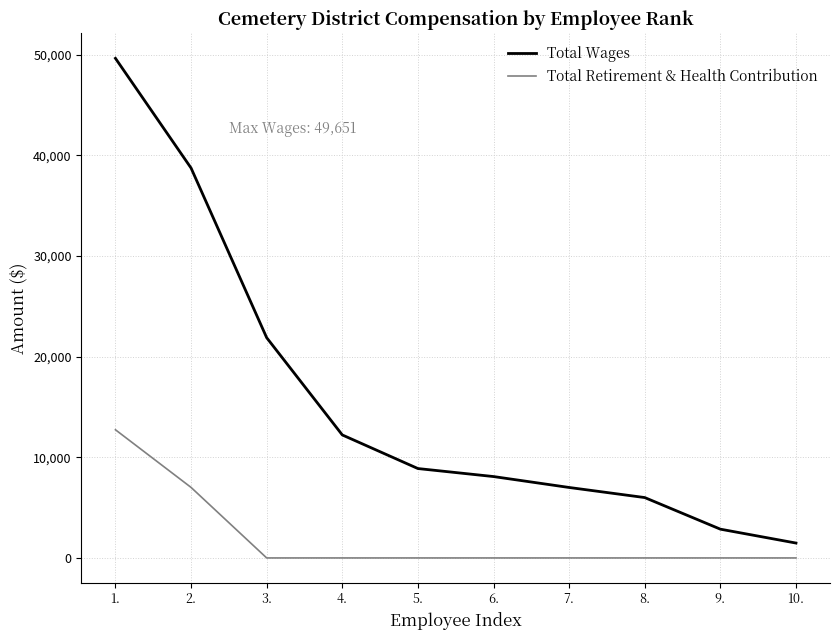

True or false: Total Wages has more than 2 points higher than both neighbors.

False